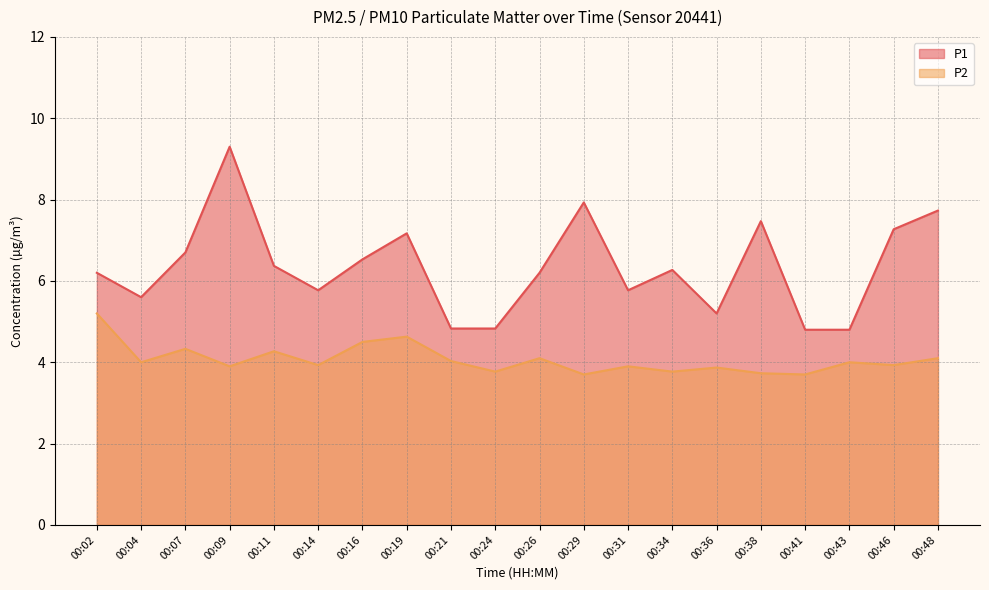

What is the total value across all series at 00:34?

10.0